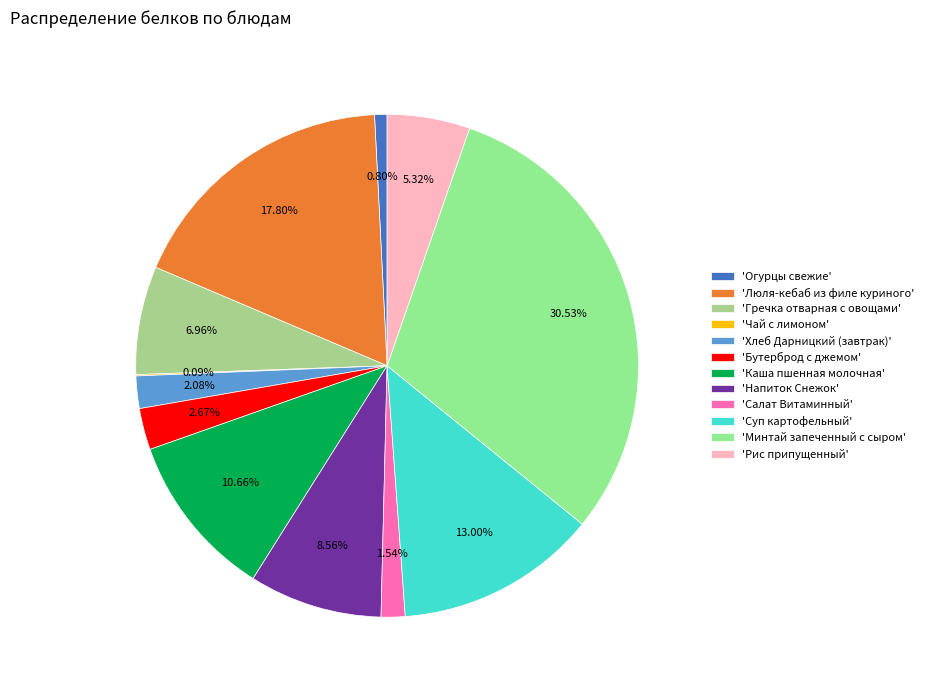

Which category has the biggest portion of the pie?

'Минтай запеченный с сыром'